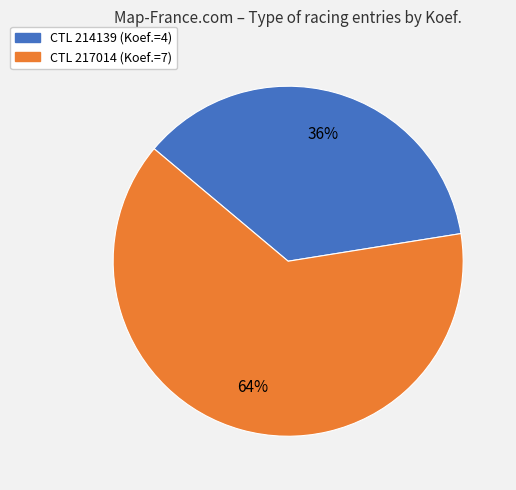

To the nearest percent, what is the average slice percentage?

50%